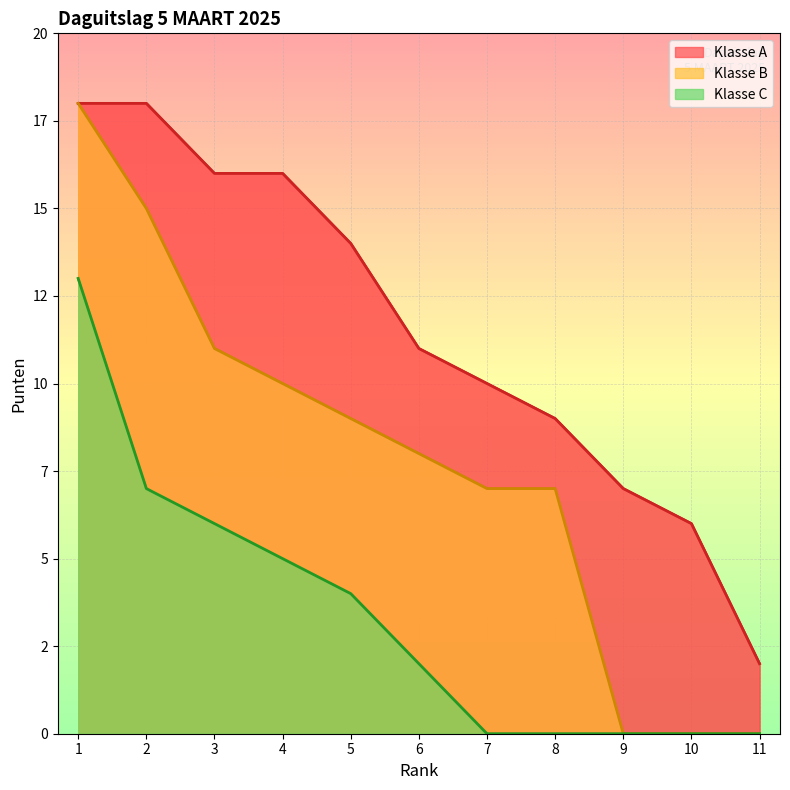

What is the difference between the Klasse B values at 1 and 4?

8